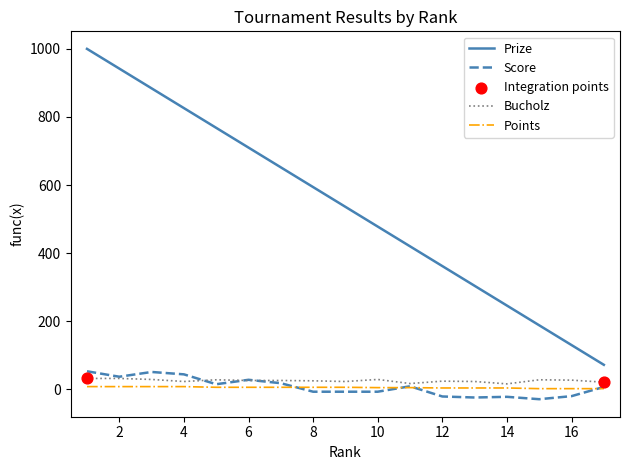

Which series has the largest total across all categories?

Prize